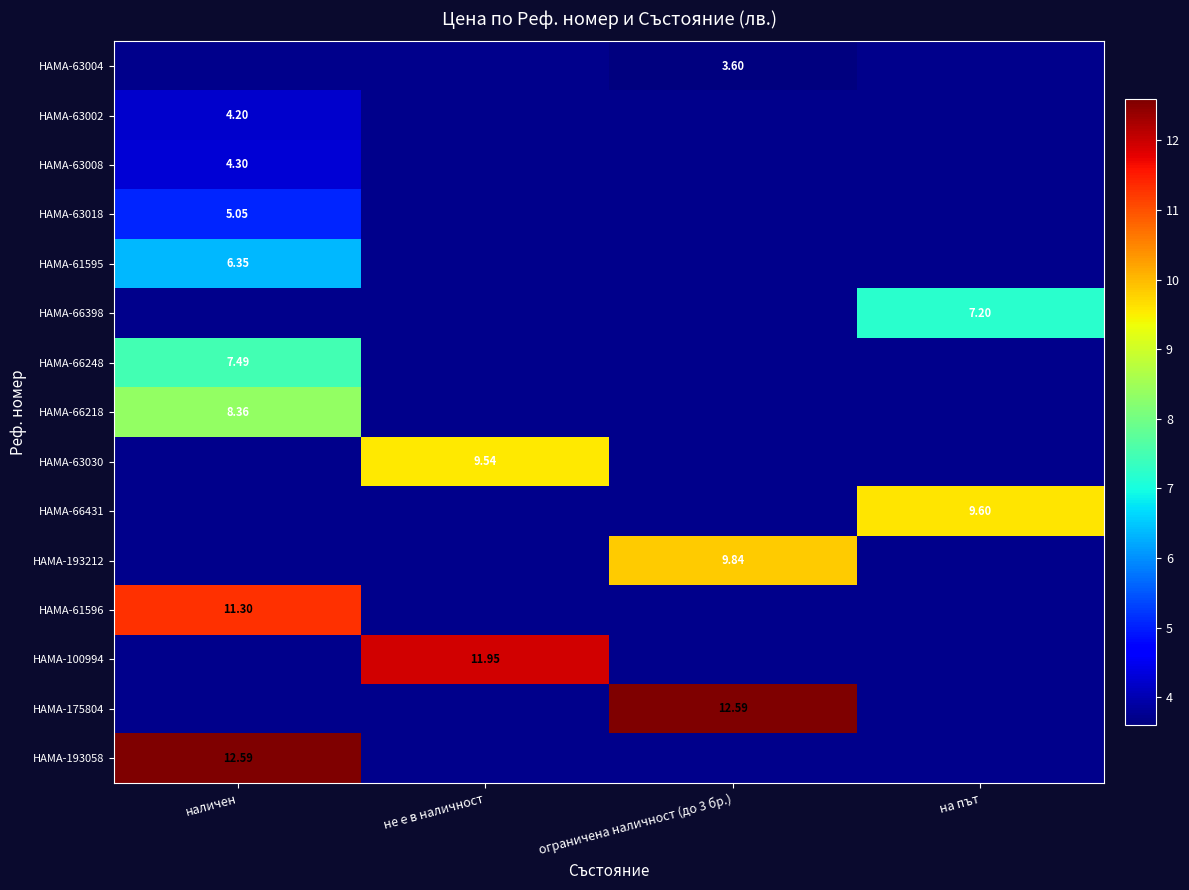

List the labels in order of HAMA-63008 value, smallest first.

наличен, не е в наличност, ограничена наличност (до 3 бр.), на път